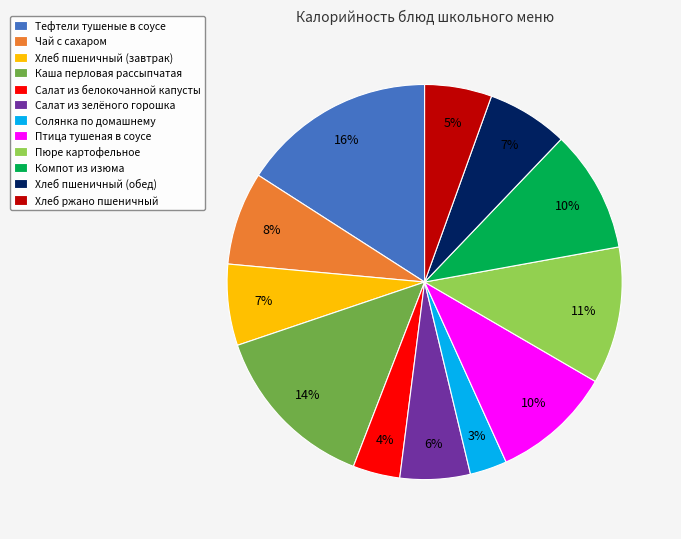

What is the ratio of the value at Салат из зелёного горошка to the value at Компот из изюма?

0.6